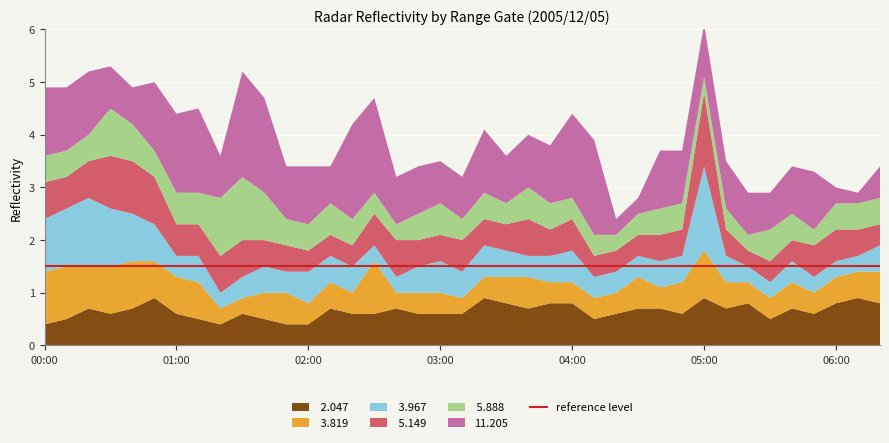

Reading right to left, list all the values displayed in this chart.

 2.047: 0.8	0.9	0.8	0.6	0.7	0.5	0.8	0.7	0.9	0.6	0.7	0.7	0.6	0.5	0.8	0.8	0.7	0.8	0.9	0.6	0.6	0.6	0.7	0.6	0.6	0.7	0.4	0.4	0.5	0.6	0.4	0.5	0.6	0.9	0.7	0.6	0.7	0.5	0.4
 3.819: 0.6	0.5	0.5	0.4	0.5	0.4	0.4	0.5	0.9	0.6	0.4	0.6	0.4	0.4	0.4	0.4	0.6	0.5	0.4	0.3	0.4	0.4	0.3	1.0	0.4	0.5	0.4	0.6	0.5	0.3	0.3	0.7	0.7	0.7	0.9	0.9	0.8	1.0	1.0
 3.967: 0.5	0.3	0.3	0.3	0.4	0.3	0.3	0.5	1.6	0.5	0.5	0.4	0.4	0.4	0.6	0.5	0.4	0.5	0.6	0.5	0.6	0.5	0.3	0.3	0.5	0.5	0.6	0.4	0.5	0.4	0.3	0.5	0.4	0.7	0.9	1.1	1.3	1.1	1.0
 5.149: 0.4	0.5	0.6	0.6	0.4	0.4	0.3	0.5	1.4	0.5	0.5	0.4	0.4	0.4	0.6	0.5	0.7	0.5	0.5	0.6	0.5	0.5	0.7	0.6	0.4	0.4	0.4	0.5	0.5	0.7	0.7	0.6	0.6	0.9	1.0	1.0	0.7	0.6	0.7
 5.888: 0.5	0.5	0.5	0.3	0.5	0.6	0.3	0.4	0.3	0.5	0.5	0.4	0.3	0.4	0.4	0.5	0.6	0.4	0.5	0.4	0.6	0.5	0.3	0.4	0.5	0.6	0.5	0.5	0.9	1.2	1.1	0.6	0.6	0.5	0.7	0.9	0.5	0.5	0.5
11.205: 0.6	0.2	0.3	1.1	0.9	0.7	0.8	0.9	1.0	1.0	1.1	0.3	0.3	1.8	1.6	1.1	1.0	0.9	1.2	0.8	0.8	0.9	0.9	1.8	1.8	0.7	1.1	1.0	1.8	2.0	0.8	1.6	1.5	1.3	0.7	0.8	1.2	1.2	1.3